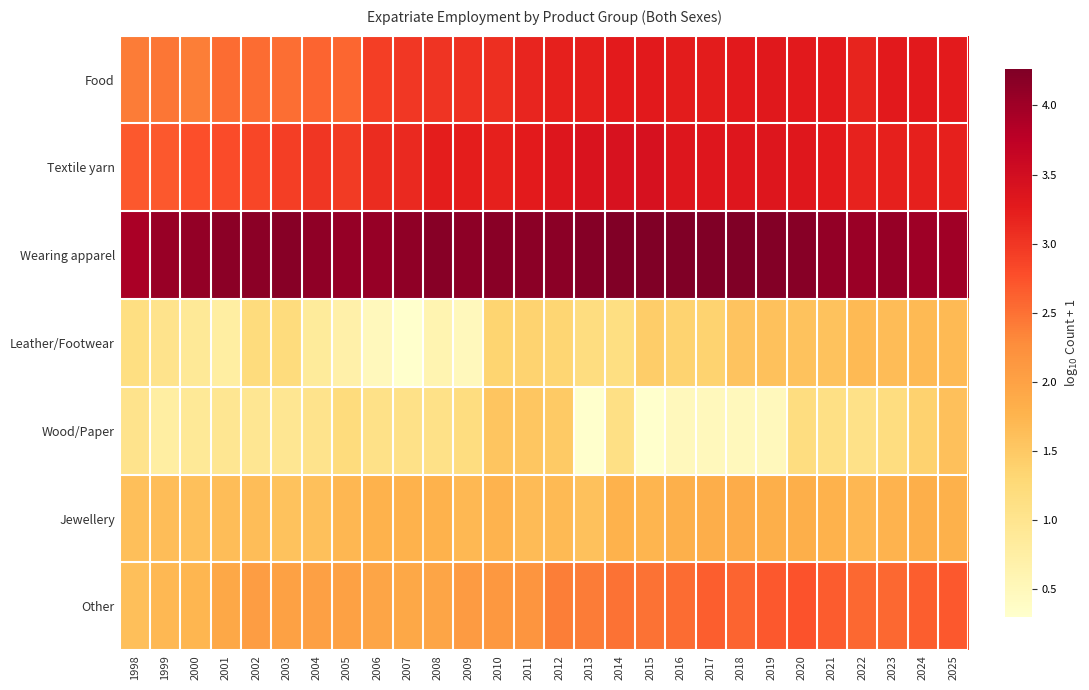

Which series has the largest total across all categories?

Wearing apparel